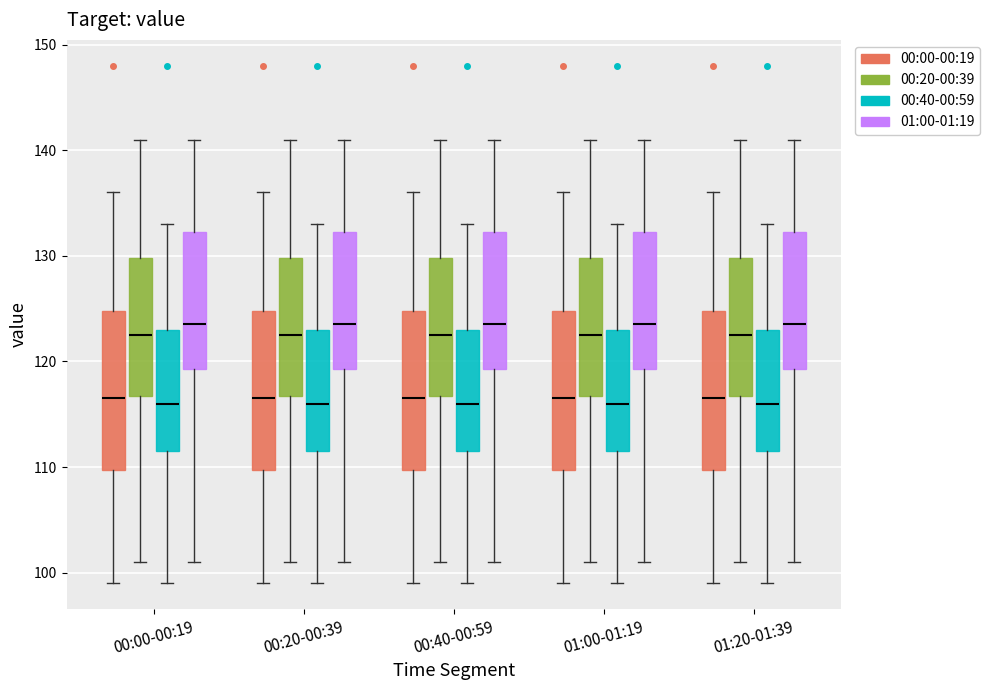

Where does the lower whisker of the box for 01:20-01:39 (01:00-01:19) end on the y-axis? The values are not printed on the chart, so give them approximately, as read against the axis.

101